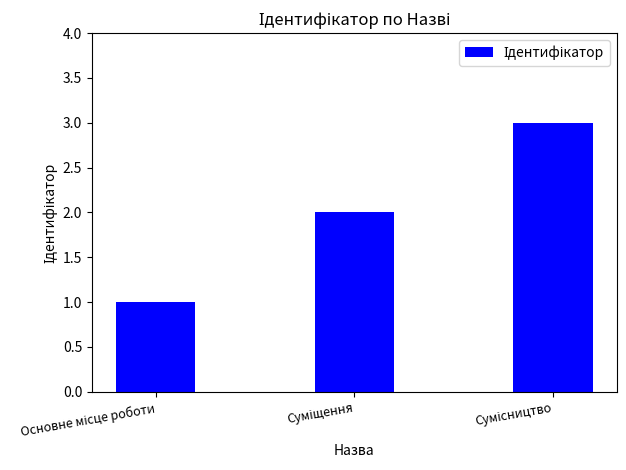

What is the maximum value shown in the chart?

3